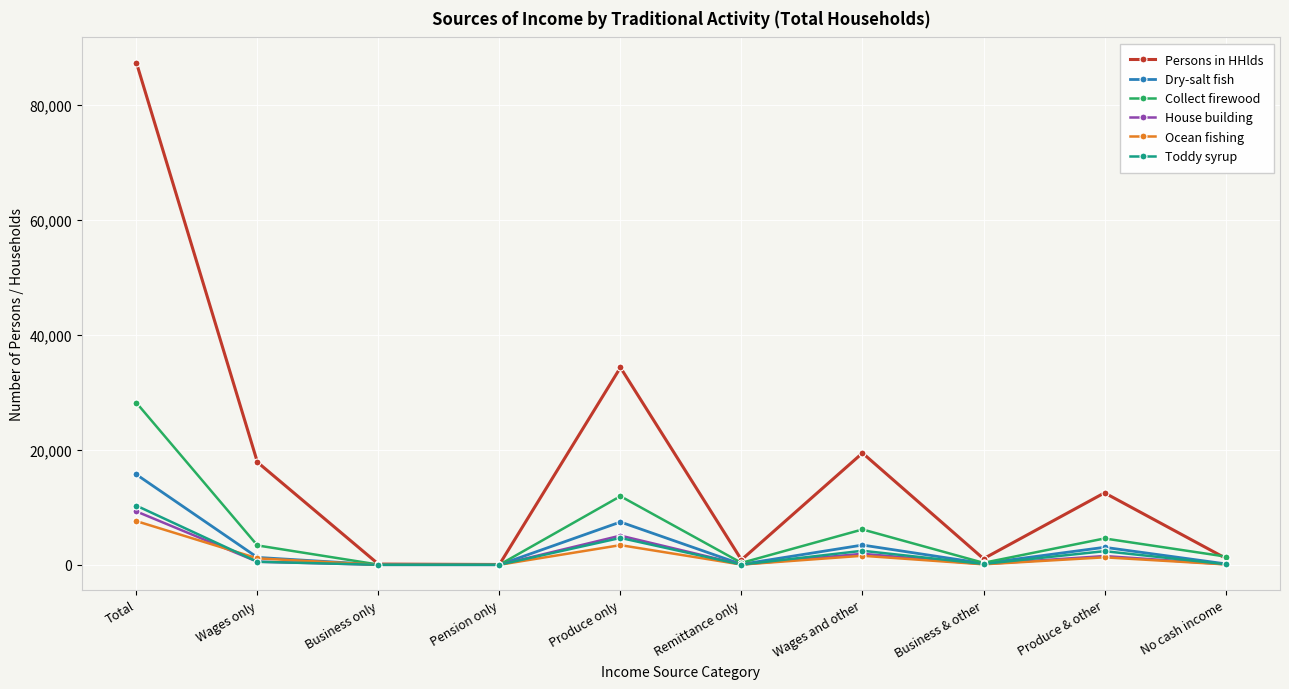

What is the difference between the maximum and minimum values in the Ocean fishing series?

7598